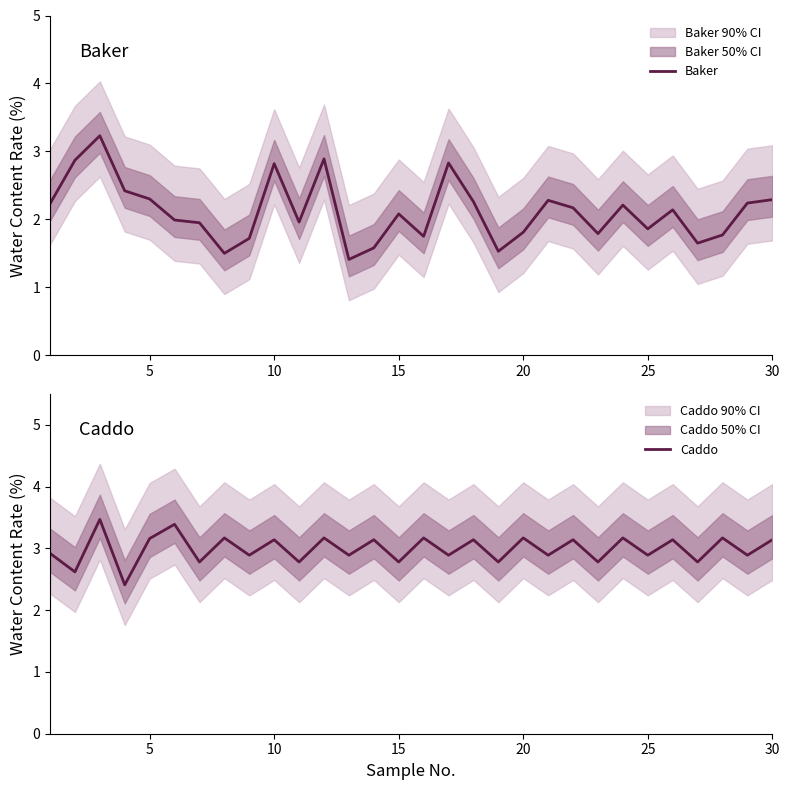

What are all the series names shown in the legend?

Baker, Caddo